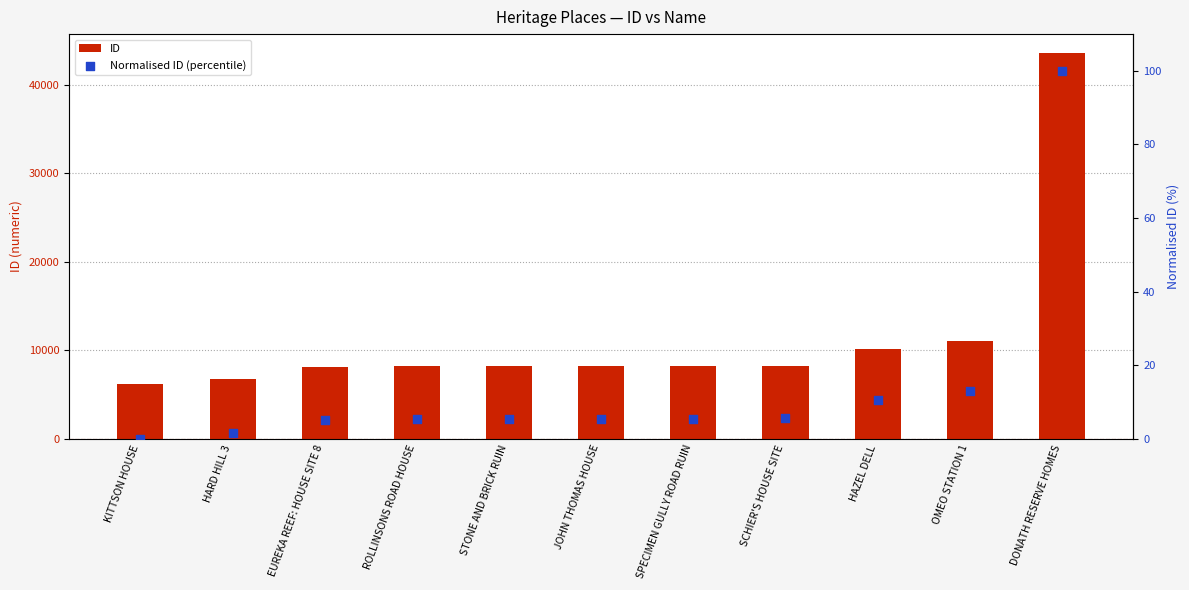

What are all the series names shown in the legend?

ID, Normalised ID (percentile)